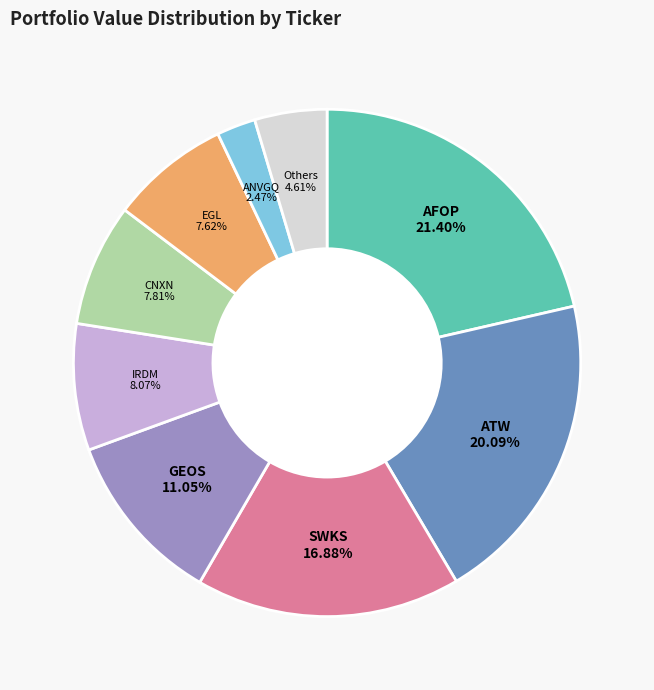

Combined, do CNXN and ANVGQ account for over 50%?

No